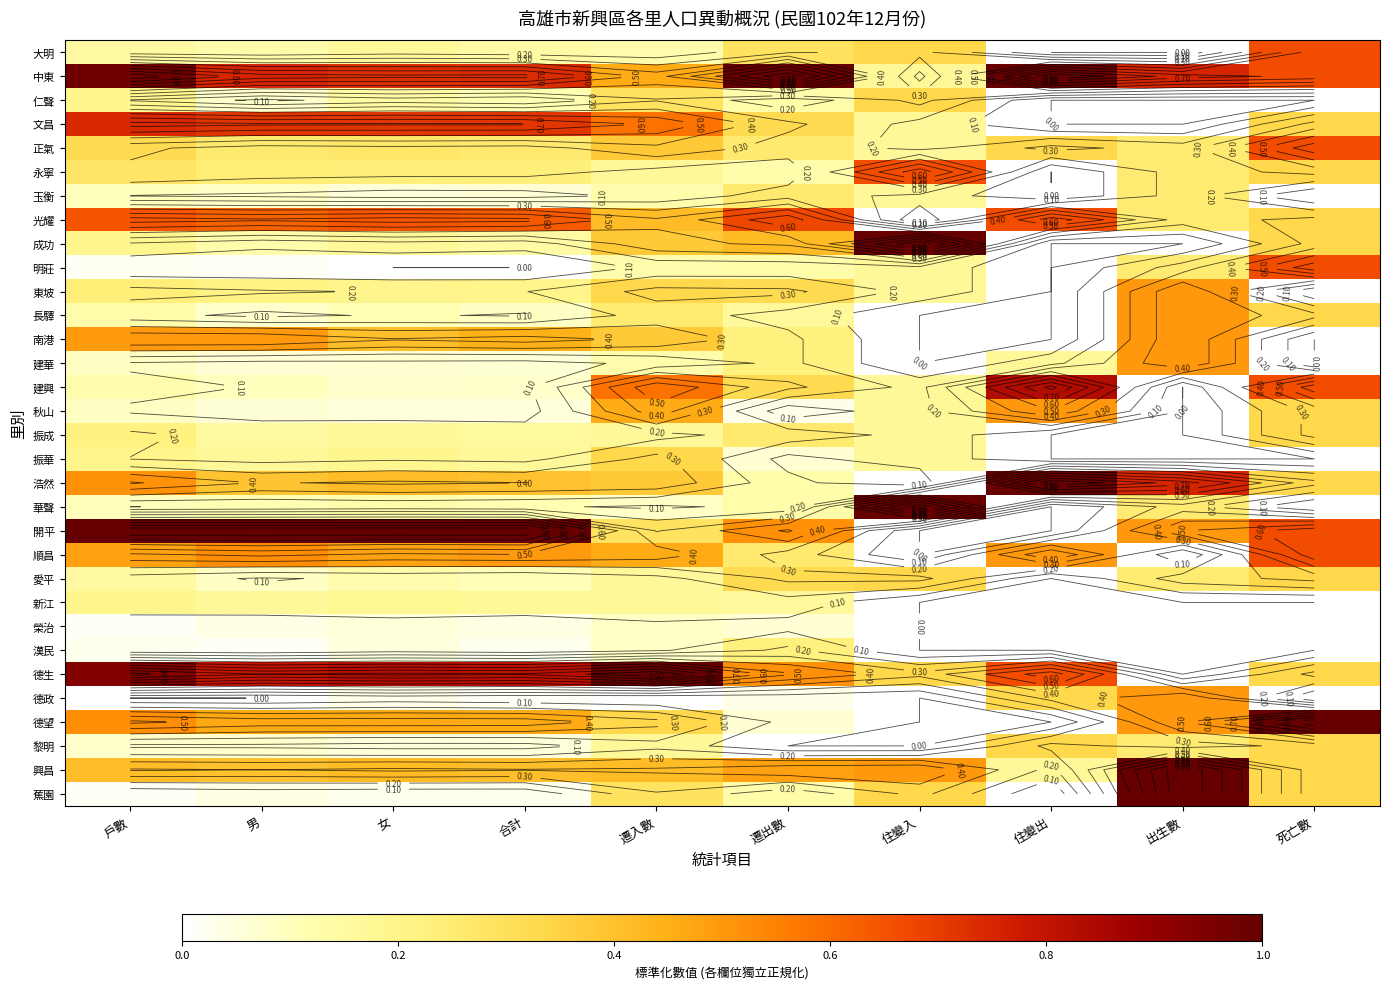

Rank the series at 遷入數 from lowest to highest value.

德政, 華聲, 榮治, 漢民, 大明, 玉衡, 明莊, 建華, 永寧, 振成, 愛平, 新江, 黎明, 長驛, 仁聲, 開平, 蕉園, 東坡, 振華, 德望, 正氣, 成功, 南港, 浩然, 光耀, 興昌, 中東, 秋山, 順昌, 文昌, 建興, 德生